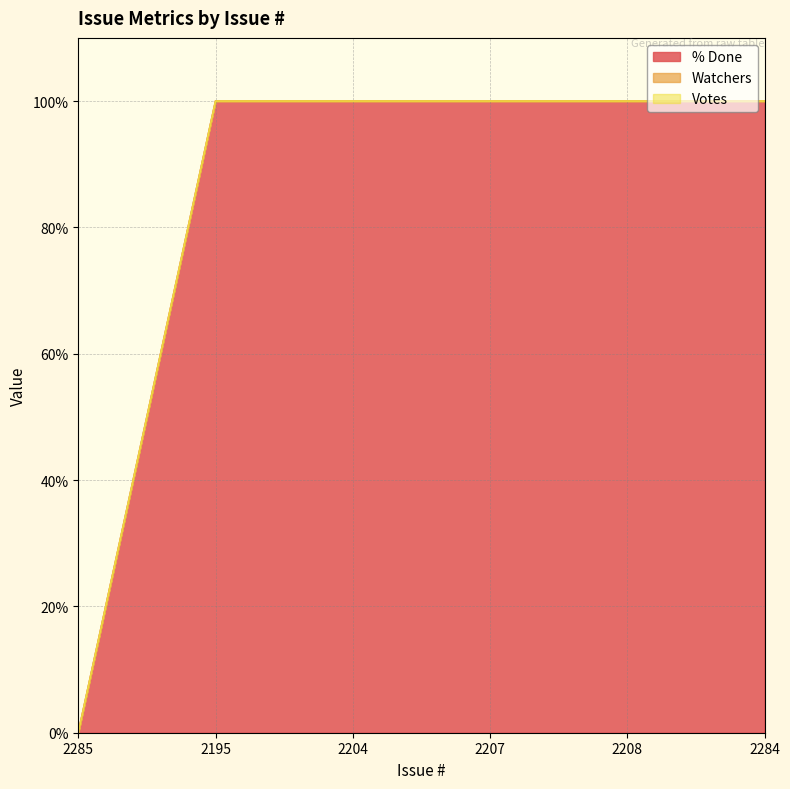

Which label corresponds to the largest value in the chart?

2195